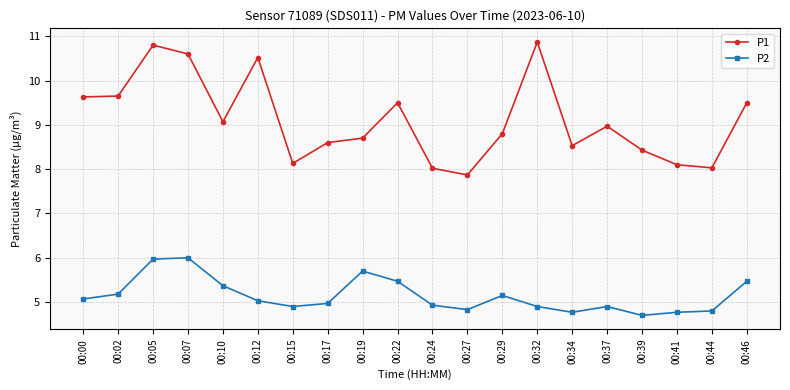

Where does the P2 series first go above 5?

00:00